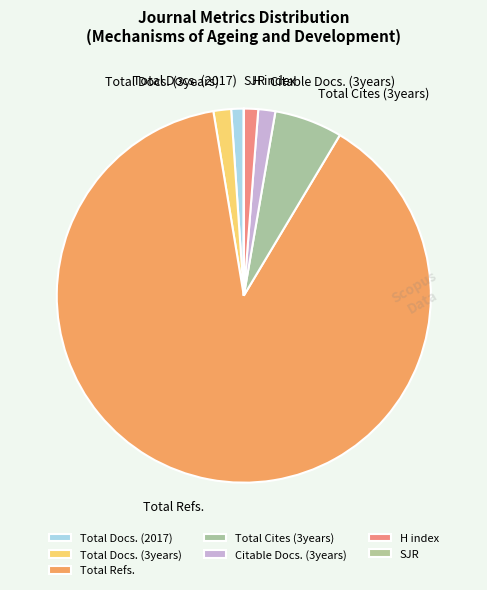

Which category has the biggest portion of the pie?

Total Refs.